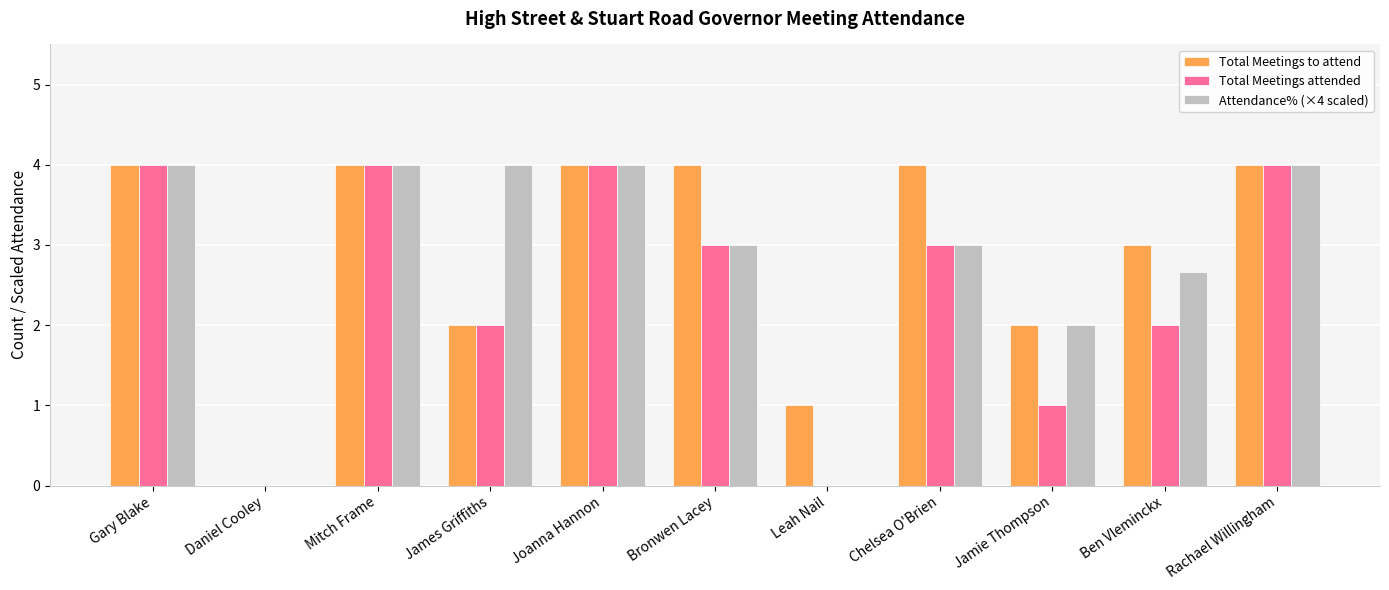

Reading left to right, transcribe all the data shown in this chart.

Total Meetings to attend: 4.0	0.0	4.0	2.0	4.0	4.0	1.0	4.0	2.0	3.0	4.0
Total Meetings attended: 4.0	0.0	4.0	2.0	4.0	3.0	0.0	3.0	1.0	2.0	4.0
Attendance% (×4 scaled): 4.0	0.0	4.0	4.0	4.0	3.0	0.0	3.0	2.0	2.7	4.0